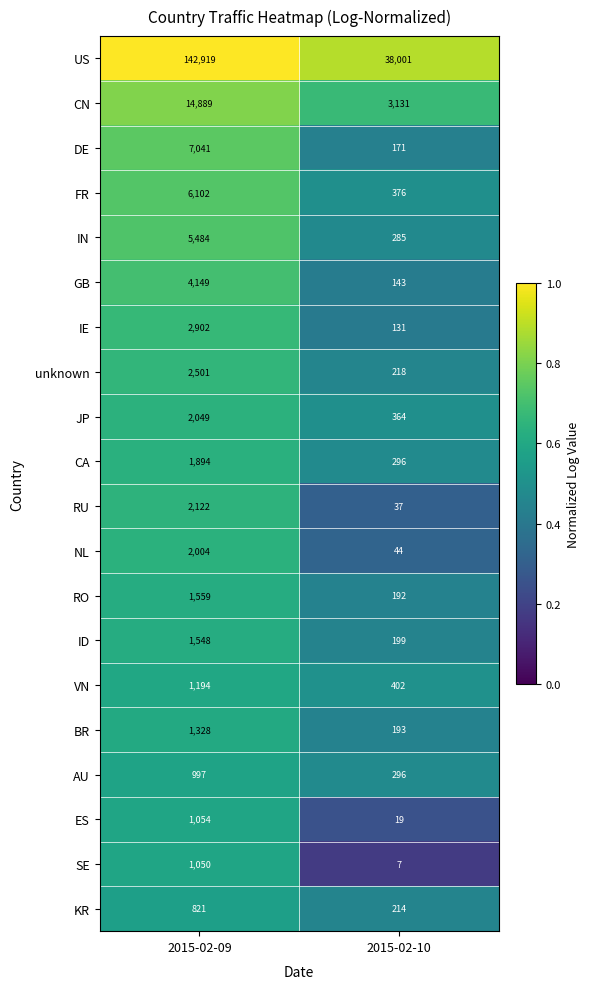

Count the number of categories in the chart.

2